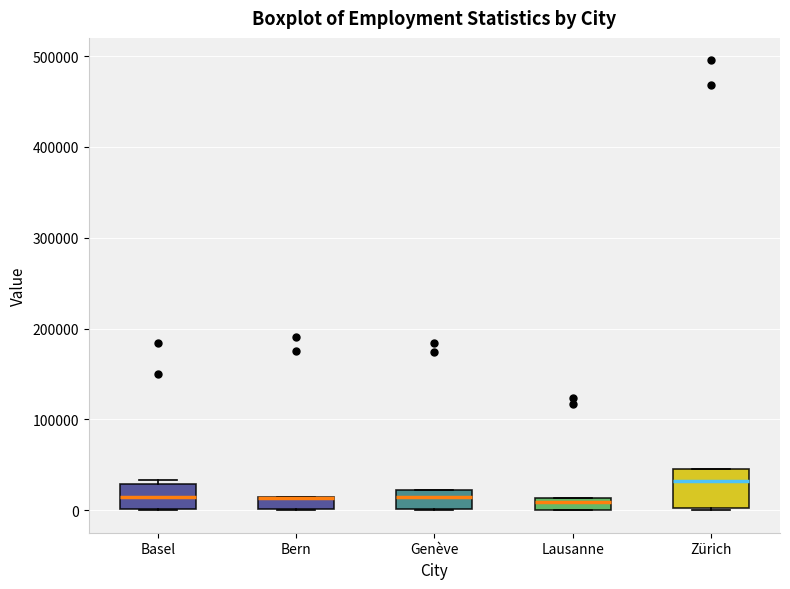

Where is the upper edge of the box for Lausanne on the y-axis? The values are not printed on the chart, so give them approximately, as read against the axis.

10000